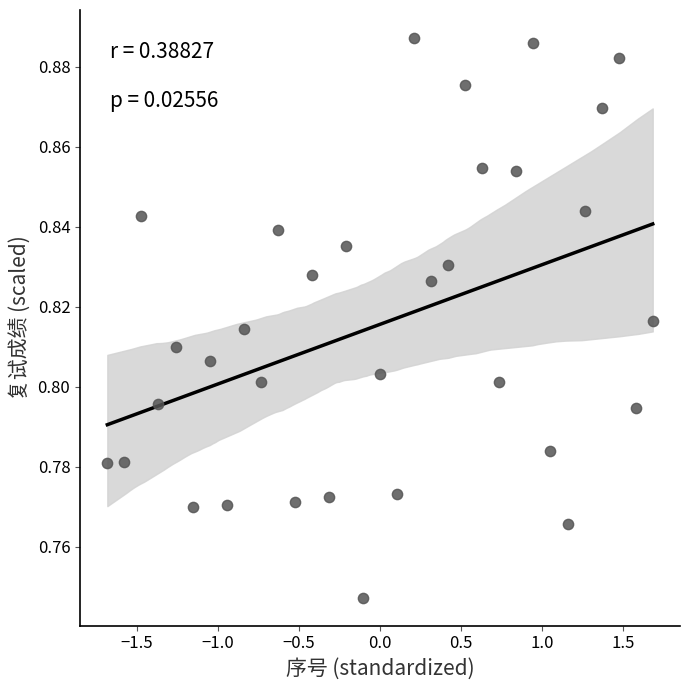

What is the range of X values (max minus min)?

3.4